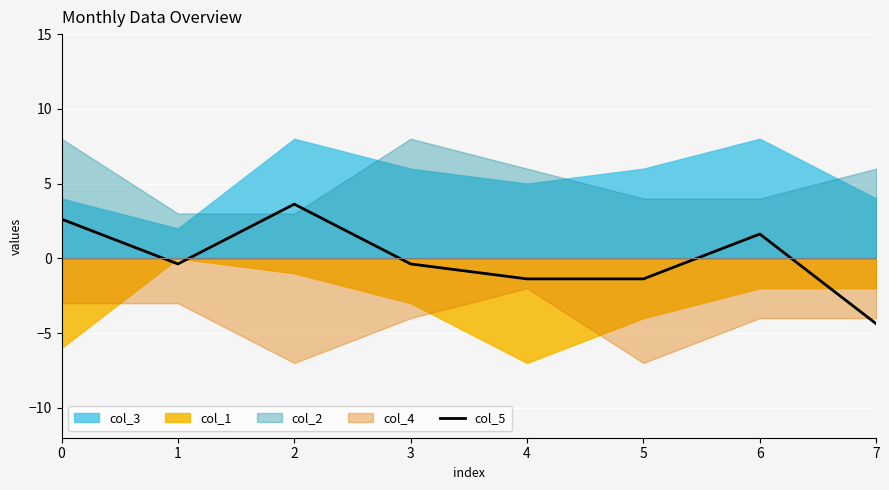

What is the value of the 4th point from the left?

-0.4